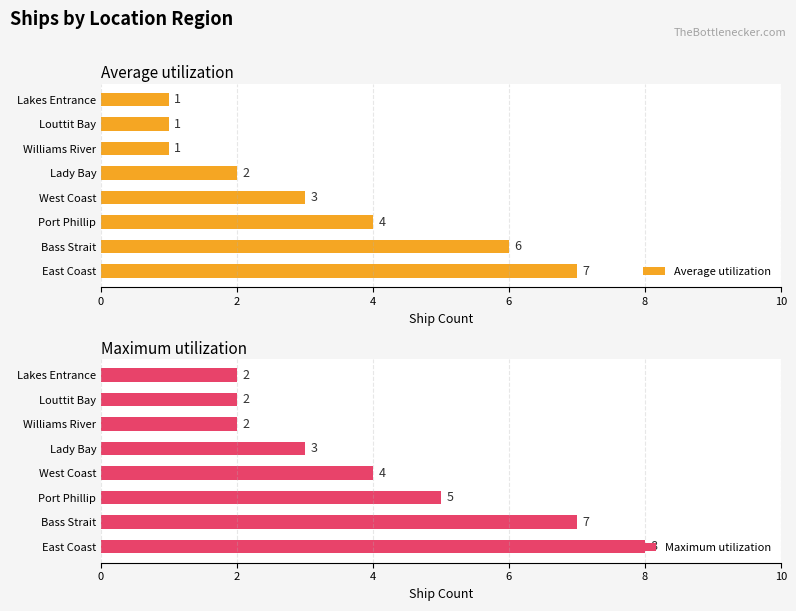

The Average utilization series shows 3 at West Coast. True or false?

True